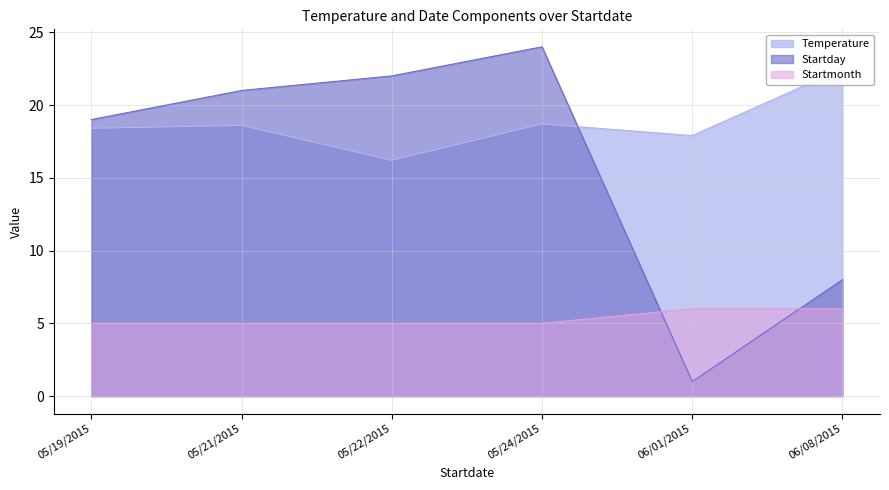

At which label does Startday first exceed 21?

05/22/2015